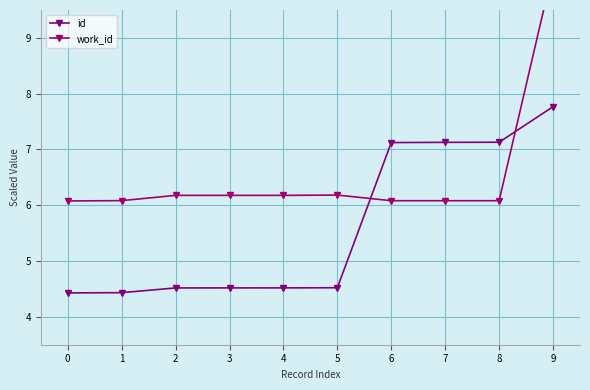

Reading right to left, transcribe all the data shown in this chart.

id: 7.8	7.1	7.1	7.1	4.5	4.5	4.5	4.5	4.4	4.4
work_id: 10.2	6.1	6.1	6.1	6.2	6.2	6.2	6.2	6.1	6.1